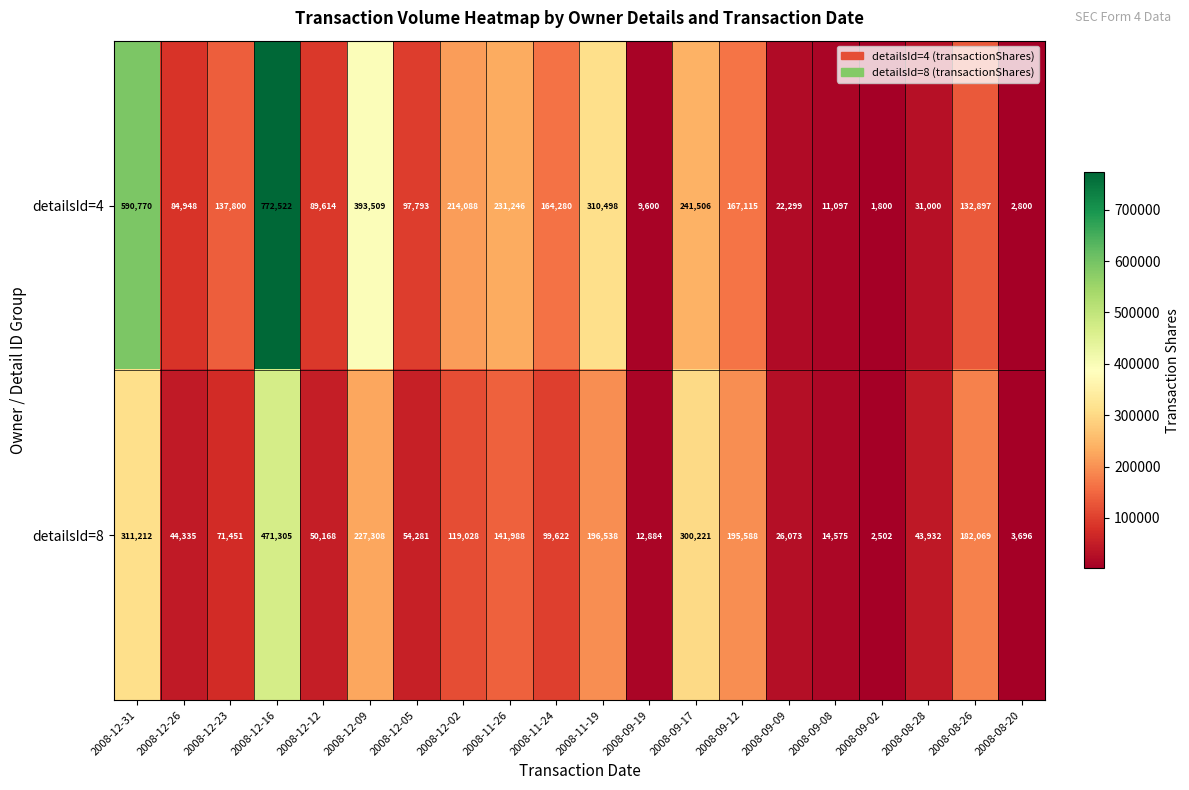

Rank the series by their average value, from highest to lowest.

detailsId=4, detailsId=8